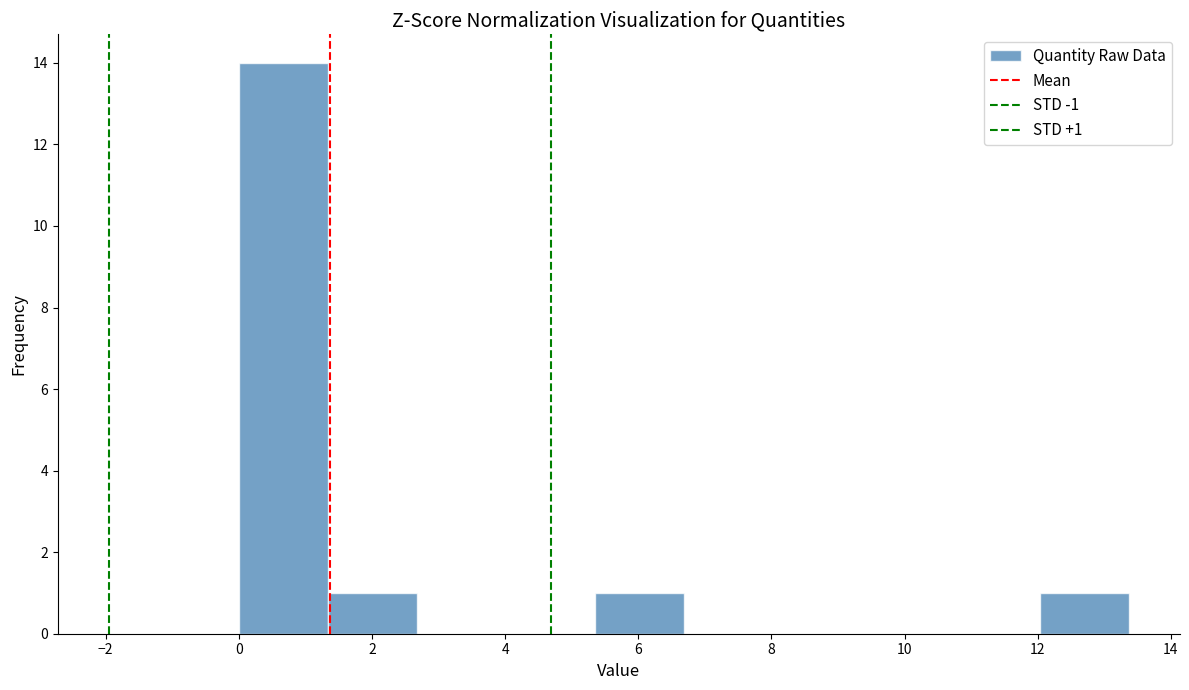

Over which range of the x-axis is the bar tallest?

0.0 to 1.4